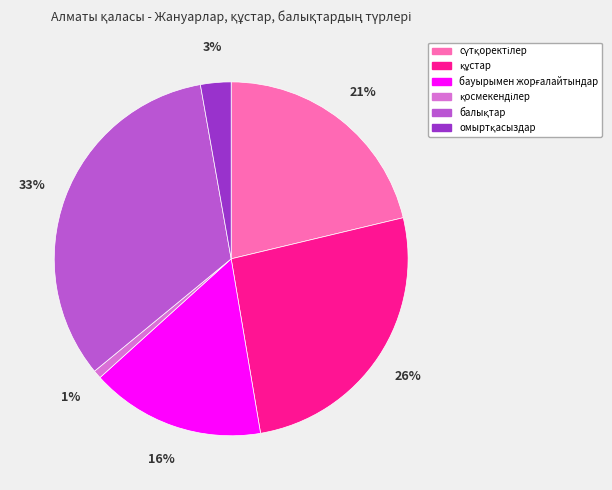

Is there a majority slice in this chart?

No